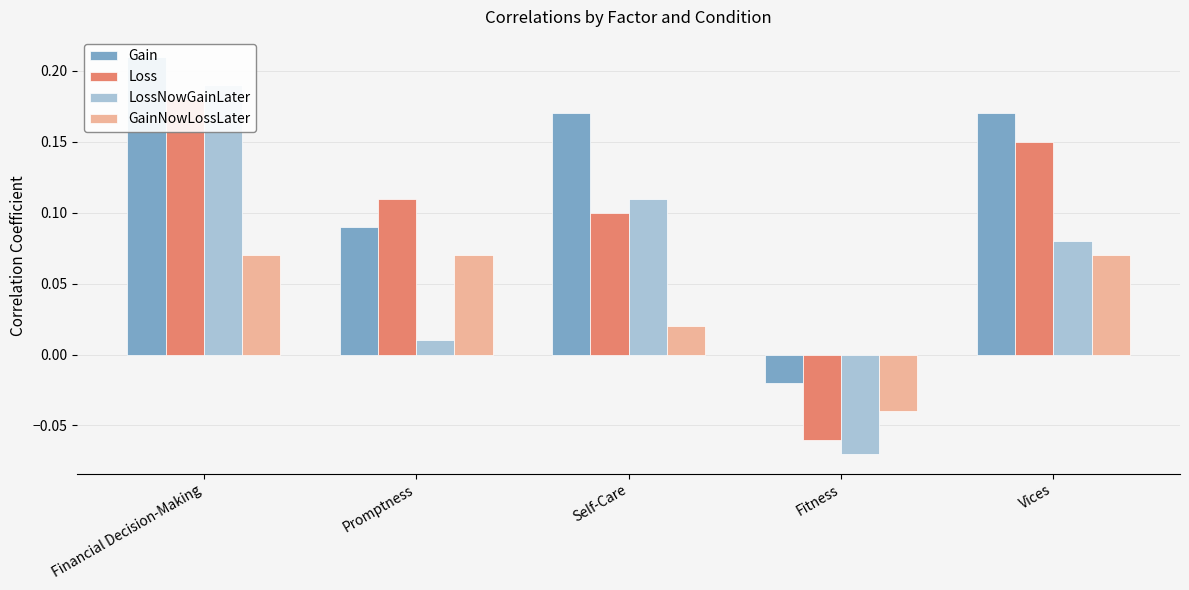

Is the value of LossNowGainLater at Self-Care greater than the value of GainNowLossLater at Promptness?

Yes